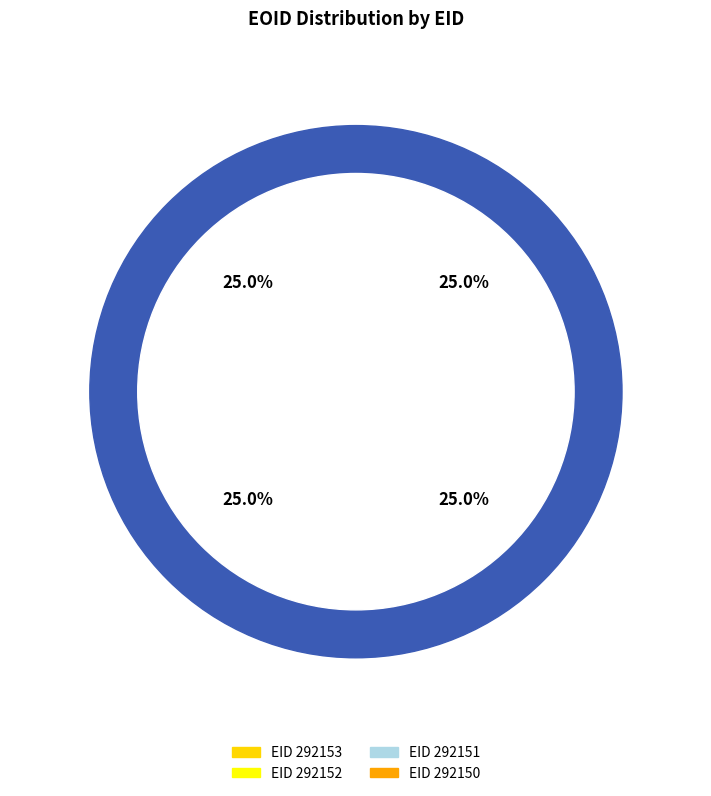

How many segments does this pie chart have?

4